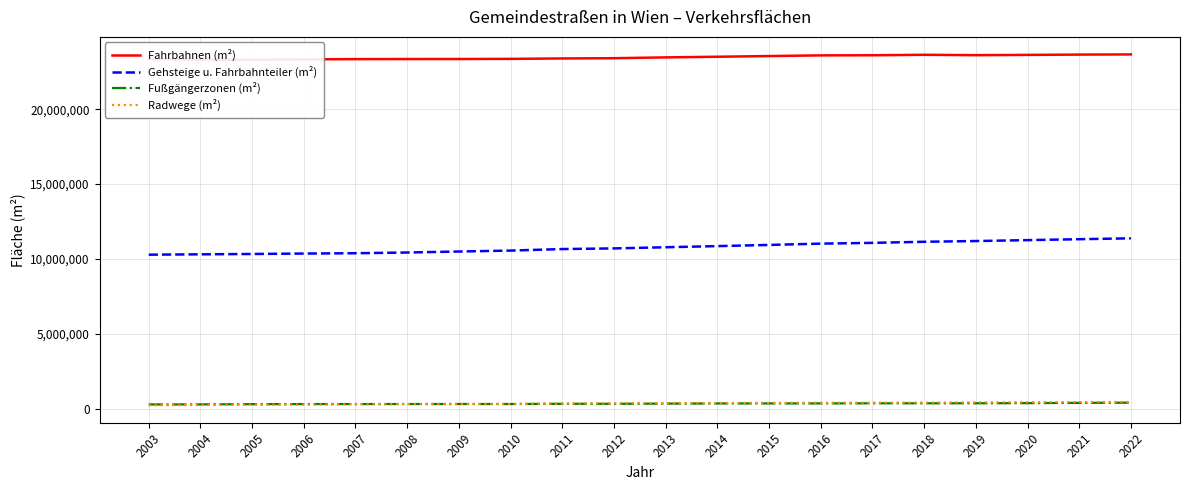

True or false: Gehsteige u. Fahrbahnteiler (m²) has more than 2 interior local peaks.

False